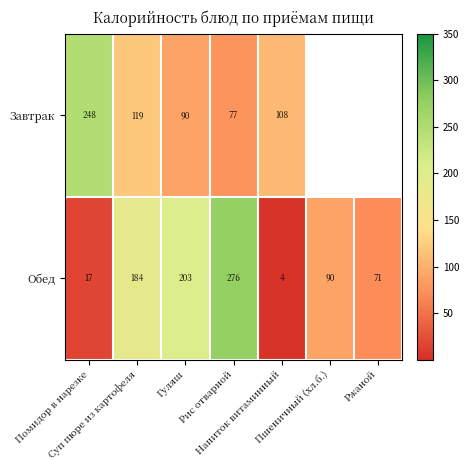

What is the difference between the maximum and minimum values in the Обед series?

272